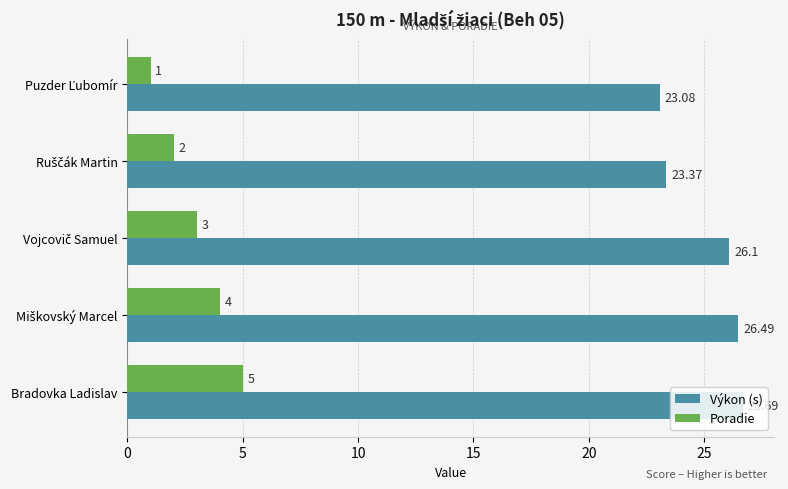

Rank the series at Bradovka Ladislav from highest to lowest value.

Výkon (s), Poradie